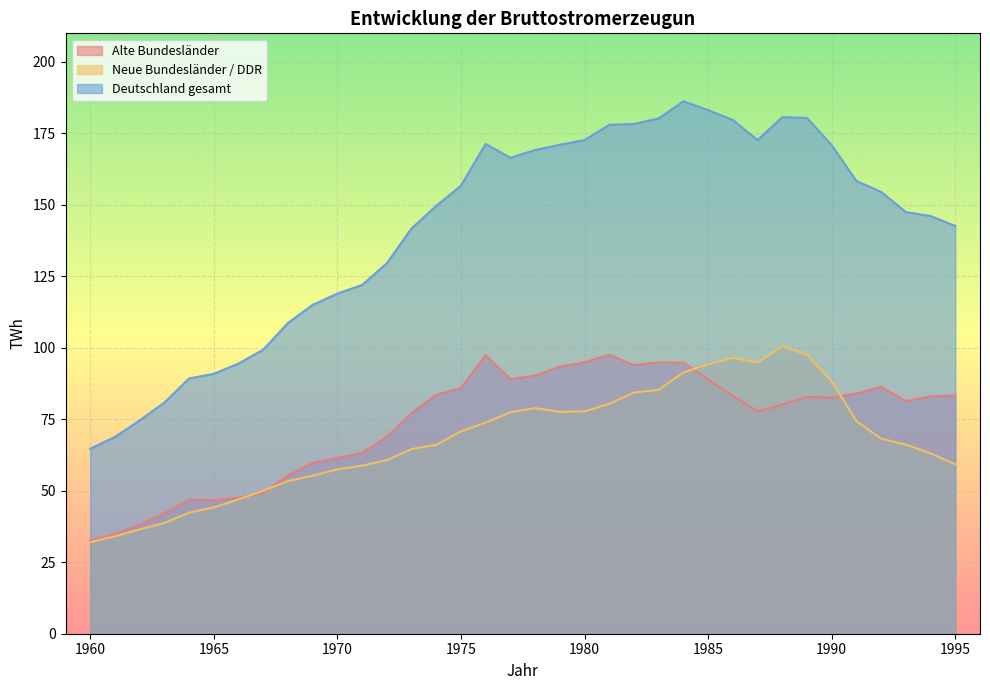

Reading left to right, transcribe all the data shown in this chart.

Alte Bundesländer: 32.7	34.8	38.1	42.1	46.9	46.7	47.5	49.3	55.3	59.8	61.5	63.2	68.9	77.2	83.6	85.9	97.5	89.0	90.3	93.4	94.9	97.6	94.0	94.9	94.8	89.0	83.2	77.8	80.1	82.8	82.6	84.0	86.3	81.3	83.0	83.3
Neue Bundesländer / DDR: 32.0	34.1	36.5	38.7	42.3	44.2	47.0	50.1	53.4	55.3	57.5	58.8	60.7	64.6	66.1	70.8	73.9	77.5	78.9	77.6	77.8	80.4	84.3	85.3	91.4	94.2	96.5	94.8	100.6	97.5	88.3	74.4	68.2	66.1	63.1	59.3
Deutschland gesamt: 64.7	68.8	74.6	80.9	89.3	90.9	94.5	99.4	108.7	115.0	119.0	122.0	129.6	141.8	149.7	156.7	171.3	166.5	169.2	171.0	172.7	178.0	178.3	180.2	186.2	183.1	179.7	172.7	180.7	180.4	170.9	158.4	154.5	147.5	146.1	142.6